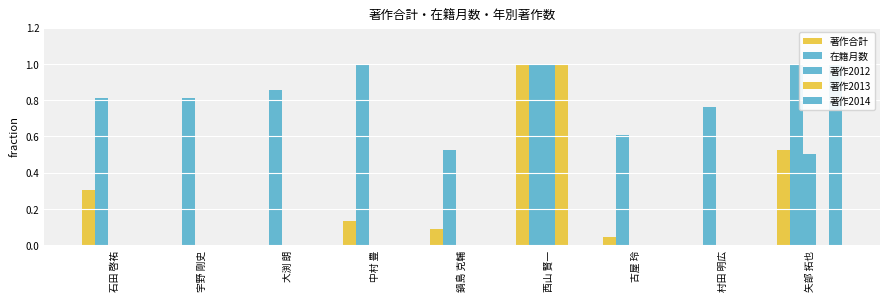

How many positive values does the 著作合計 series have?

6